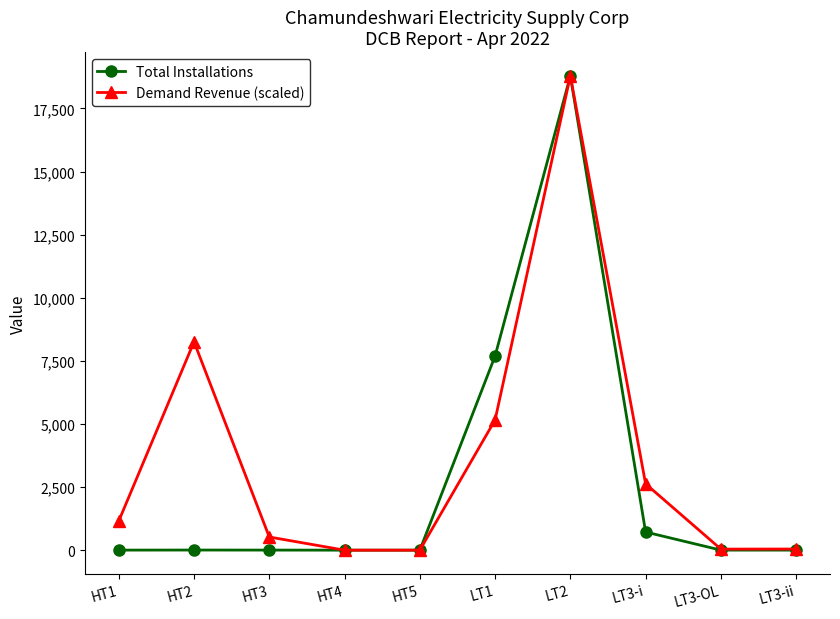

How many interior local peaks does the Demand Revenue (scaled) series have?

2